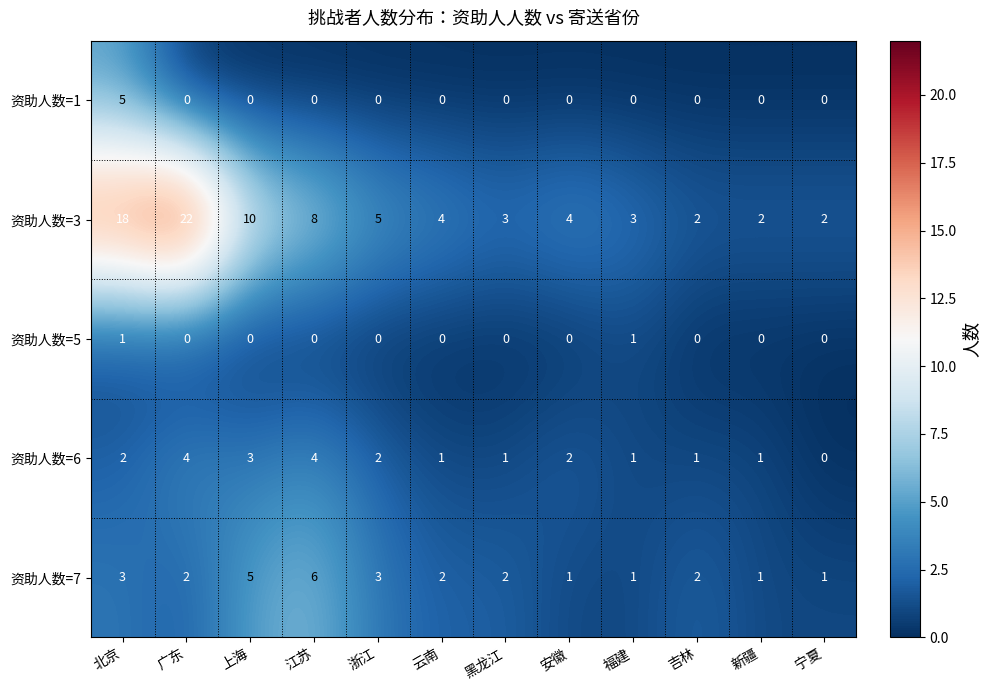

Which series changed the most between 广东 and 福建?

资助人数=3